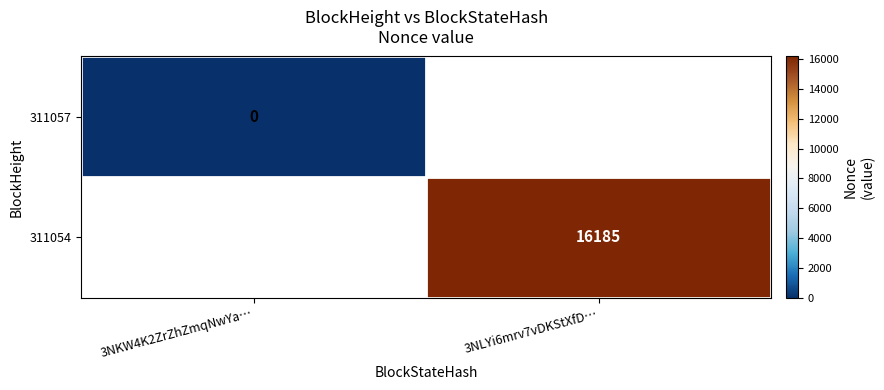

The value of 311054 at 3NLYi6mrv7vDKStXfD… is 16185. True or false?

True